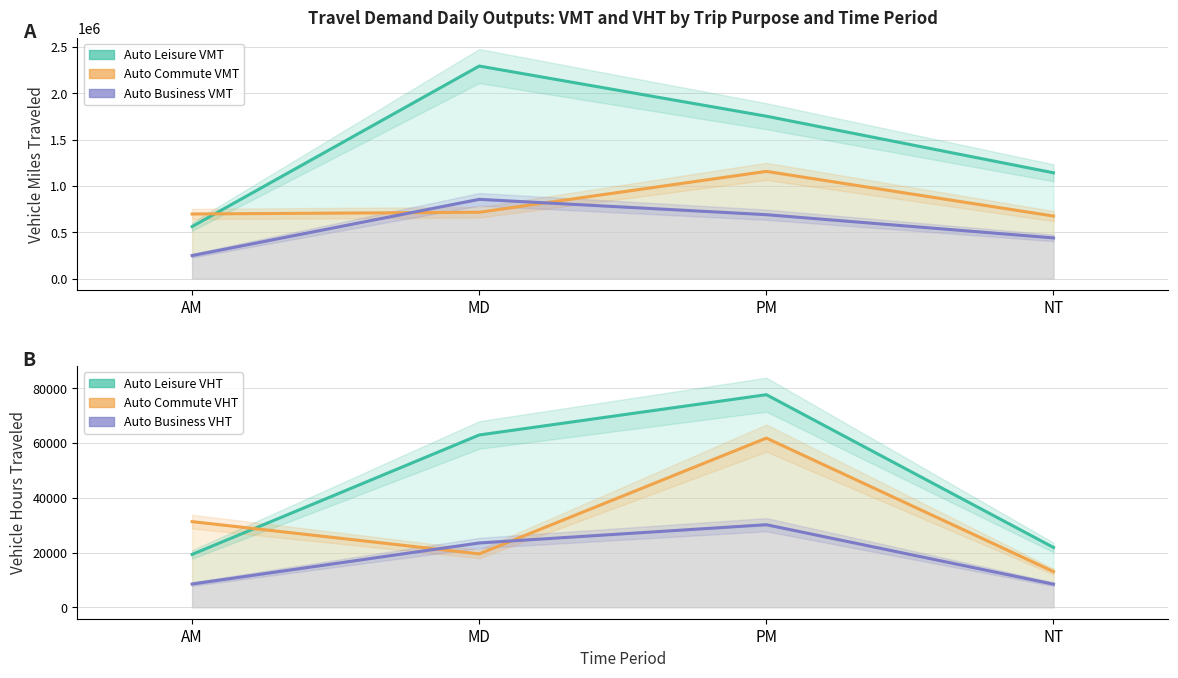

Where does the Auto Business VMT series first go above 690016?

MD